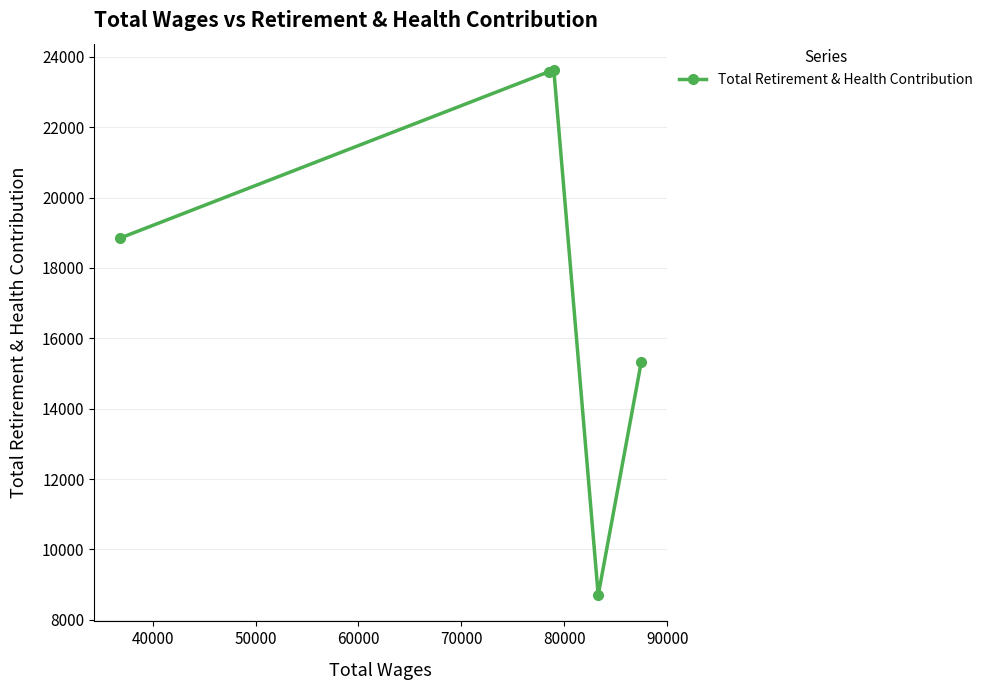

What is the difference between the maximum and minimum values?

14926